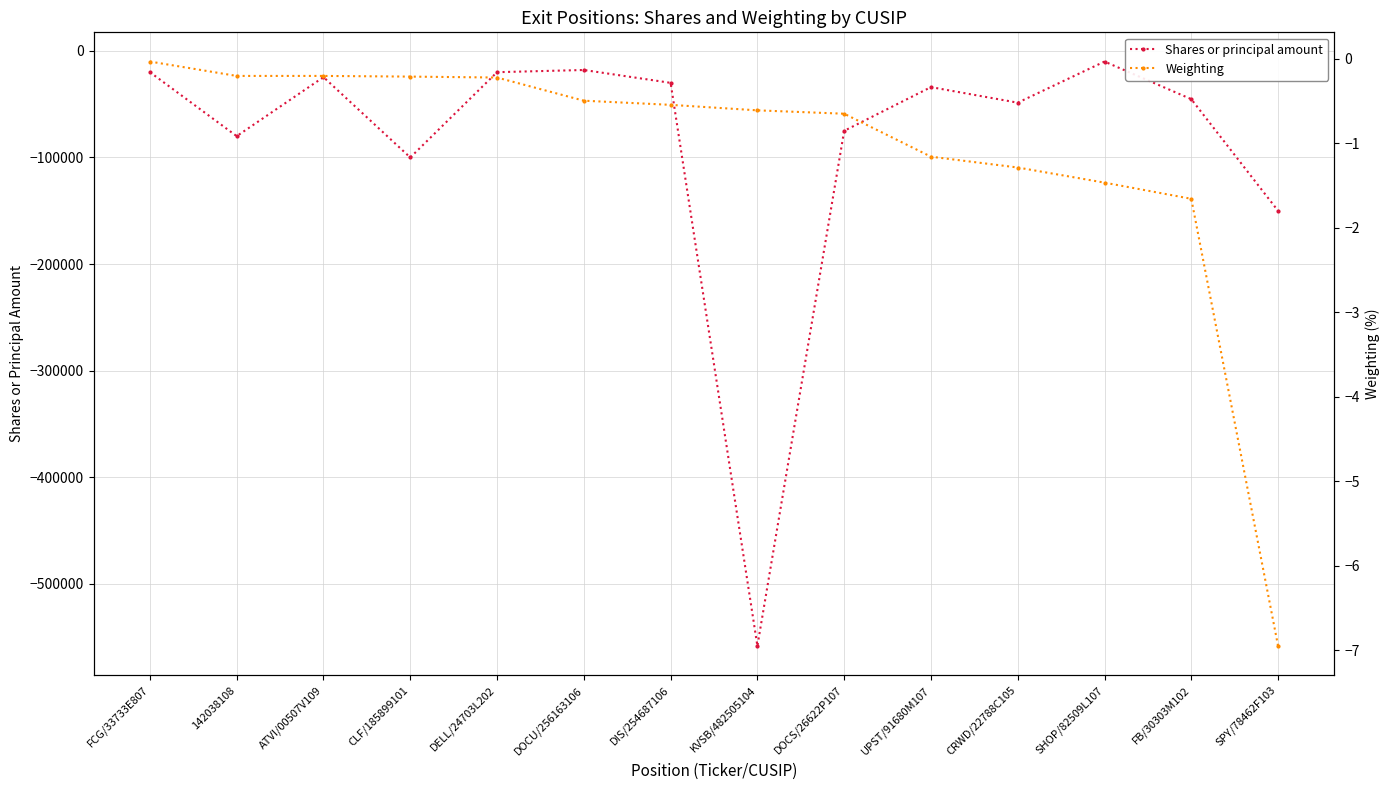

Is the value of Shares or principal amount at KVSB/482505104 greater than the value of Weighting at KVSB/482505104?

No